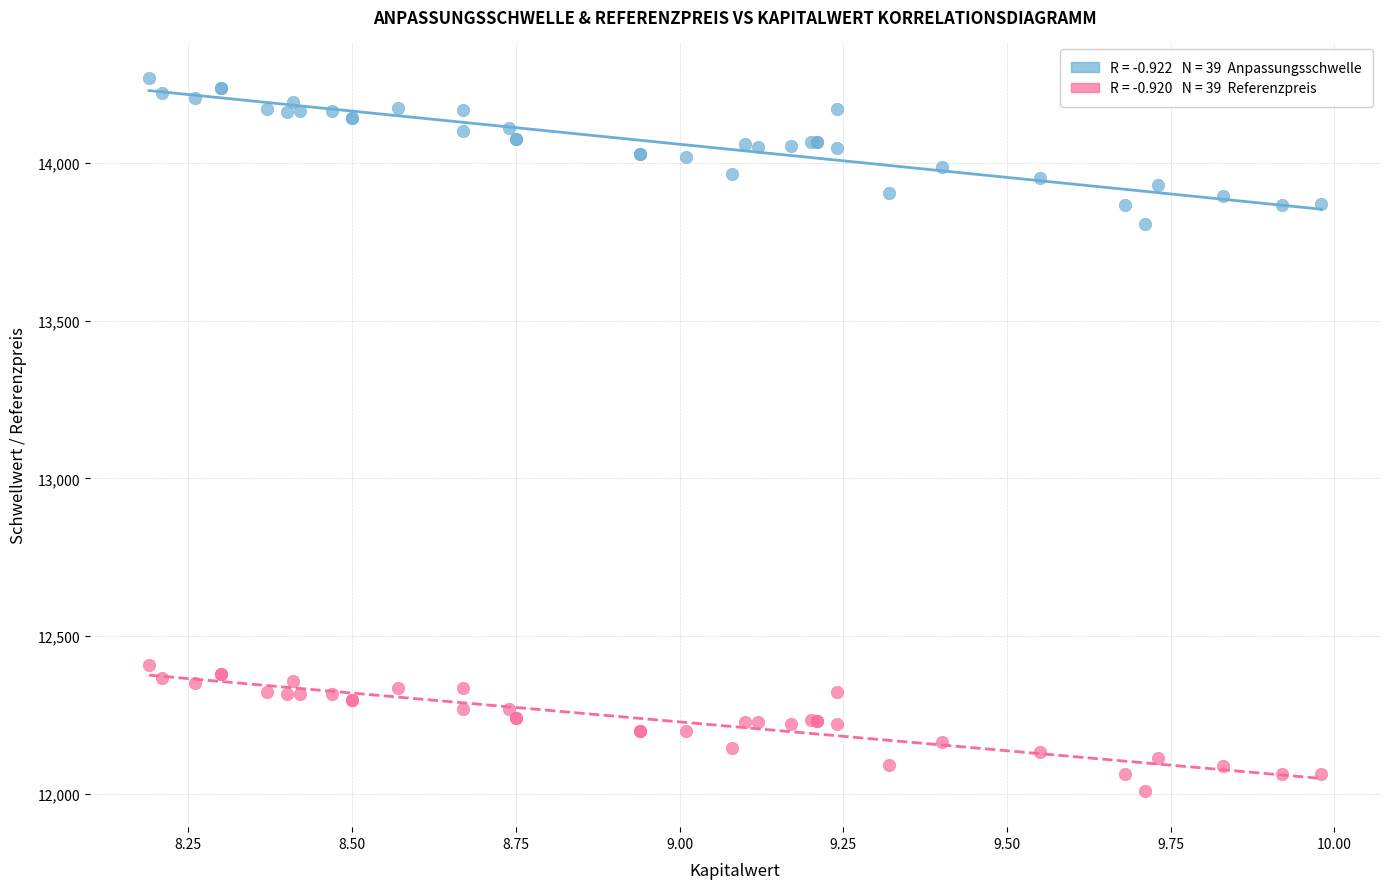

Across all series, what Y value is closest to 13138?

13808.1